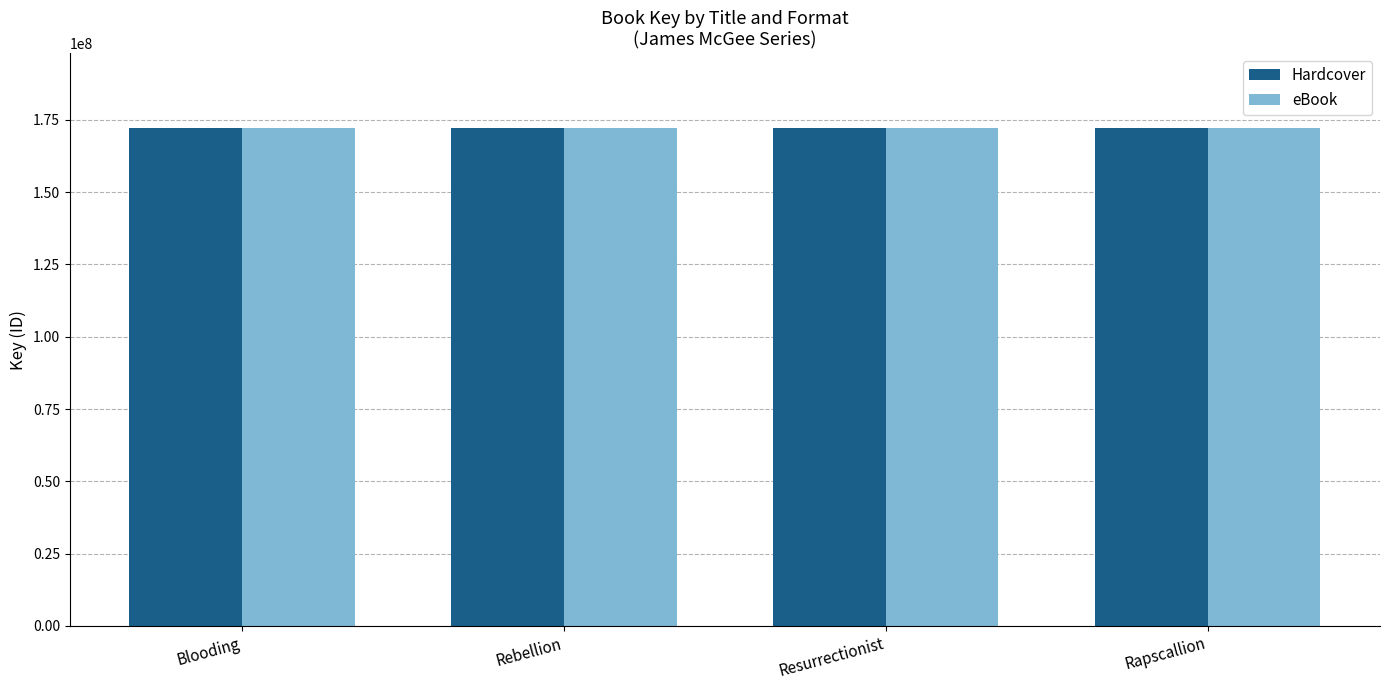

What is the total value across all series at Rebellion?

344304020